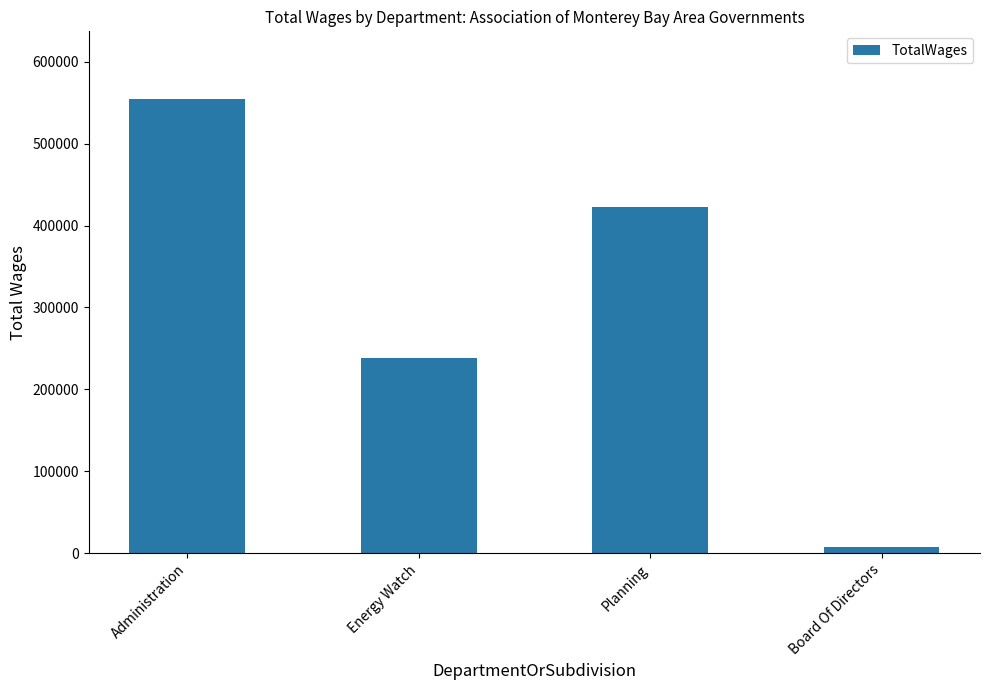

What is the label of the 2nd bar from the right?

Planning